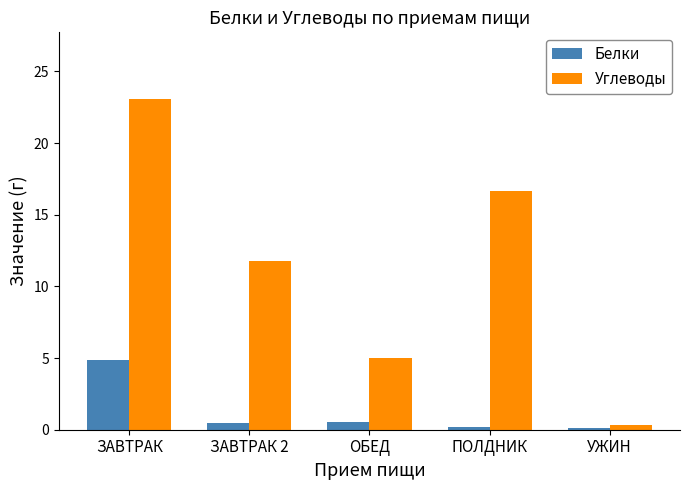

Which series has the widest spread of values?

Углеводы